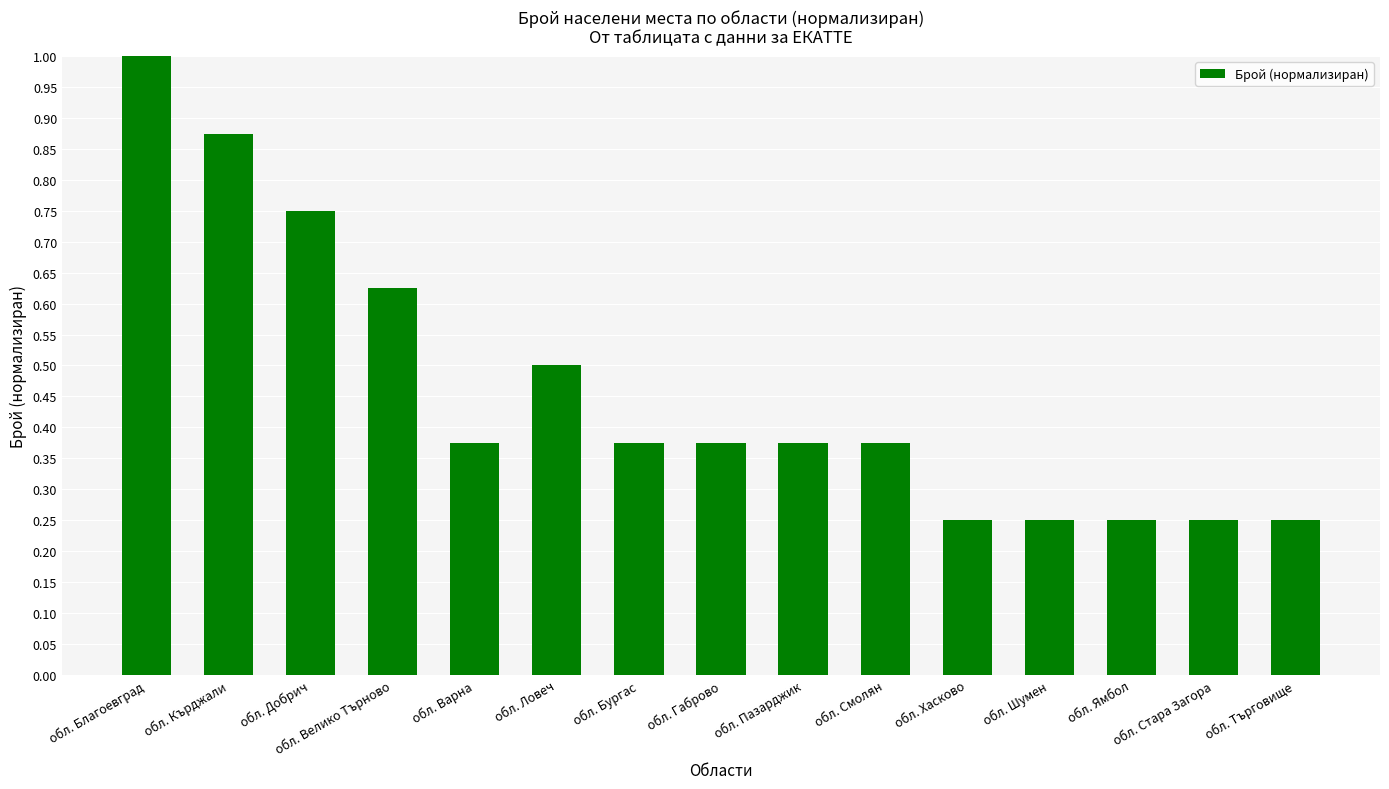

What is the label of the 12th bar from the right?

обл. Велико Търново